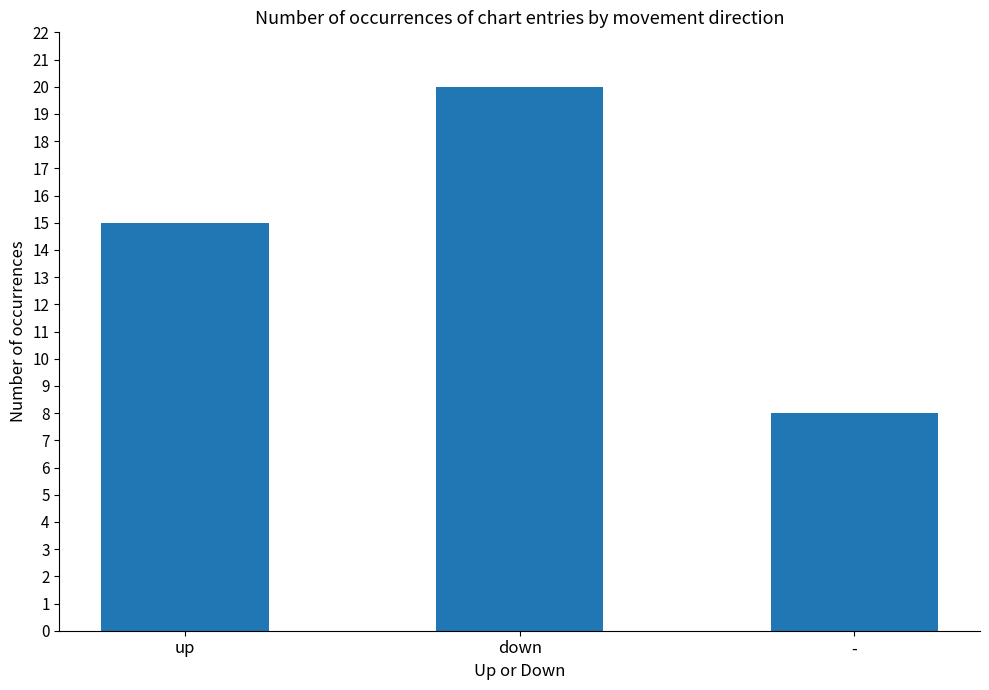

What is the change in value from up to -?

-7